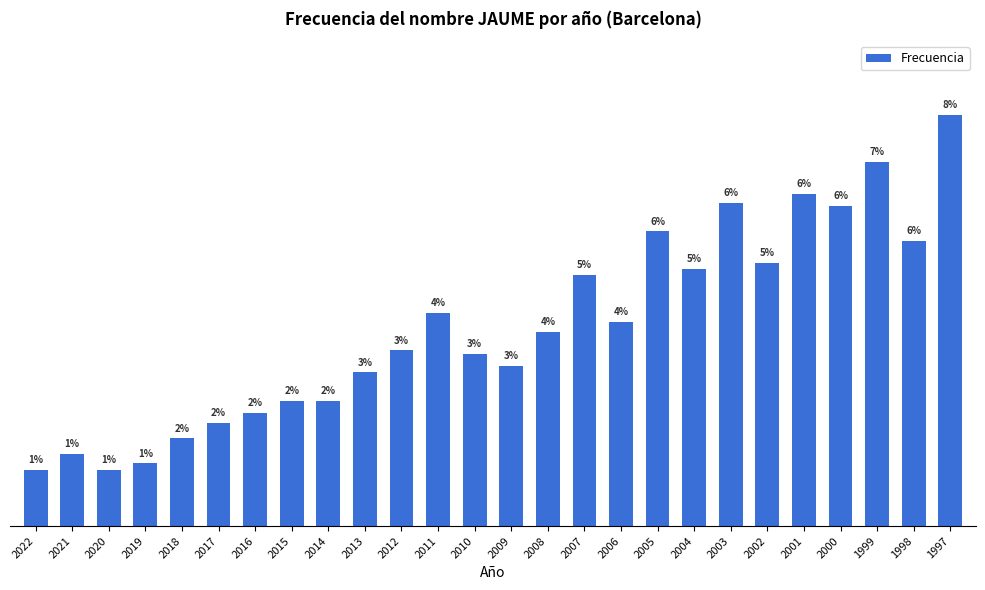

Reading right to left, what are all the values shown in this chart?

1997=131	1998=91	1999=116	2000=102	2001=106	2002=84	2003=103	2004=82	2005=94	2006=65	2007=80	2008=62	2009=51	2010=55	2011=68	2012=56	2013=49	2014=40	2015=40	2016=36	2017=33	2018=28	2019=20	2020=18	2021=23	2022=18